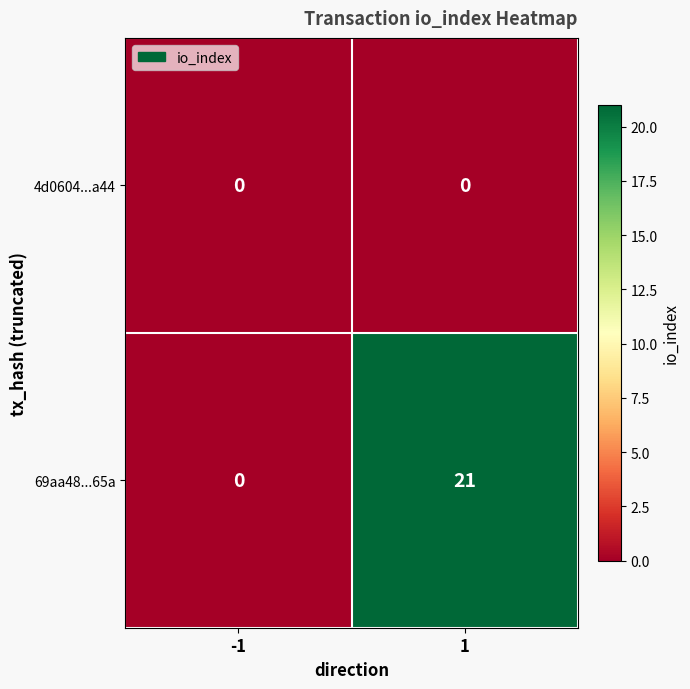

Between -1 and 1, which series saw the biggest shift?

69aa48...65a